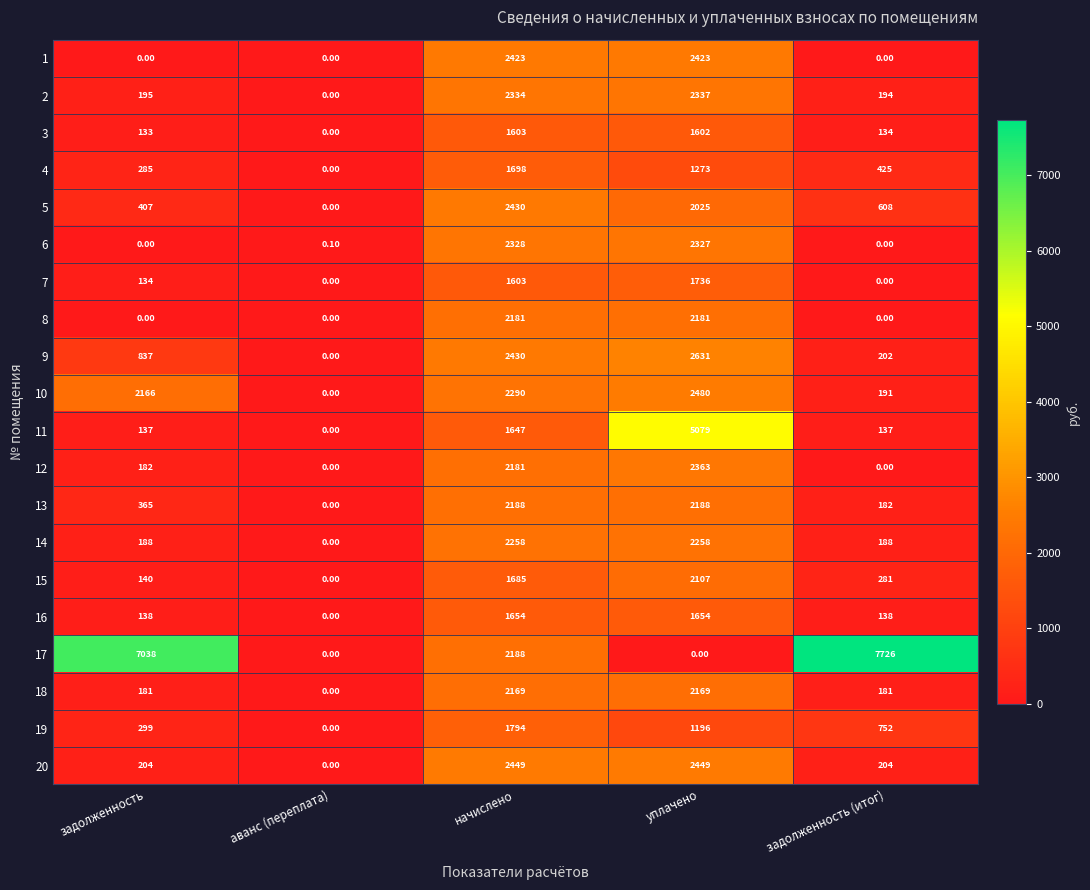

Rank the categories by 19 value from lowest to highest.

аванс (переплата), задолженность, задолженность (итог), уплачено, начислено